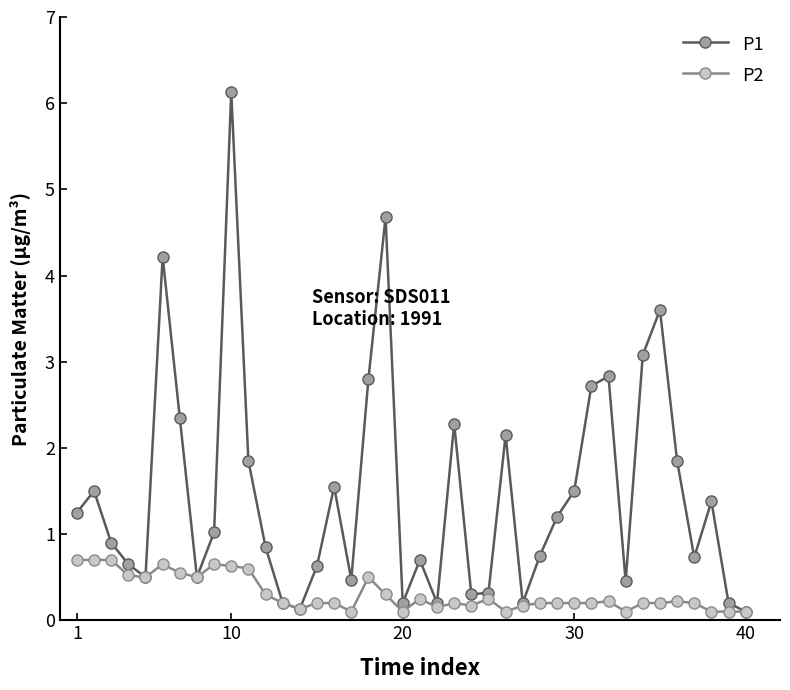

List the series in order of their peak value, lowest first.

P2, P1